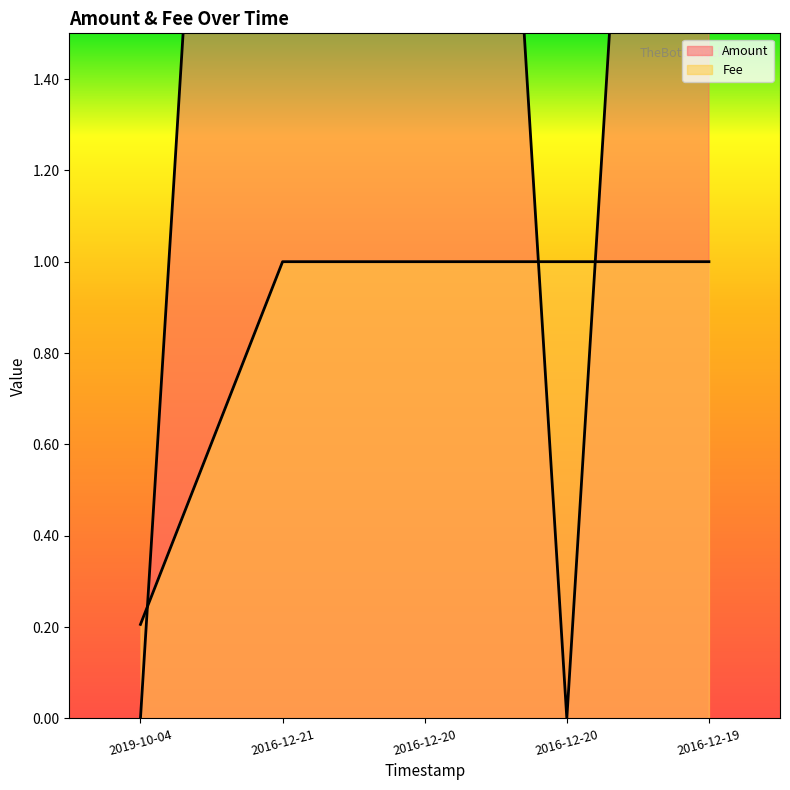

Which series has the widest spread of values?

Amount